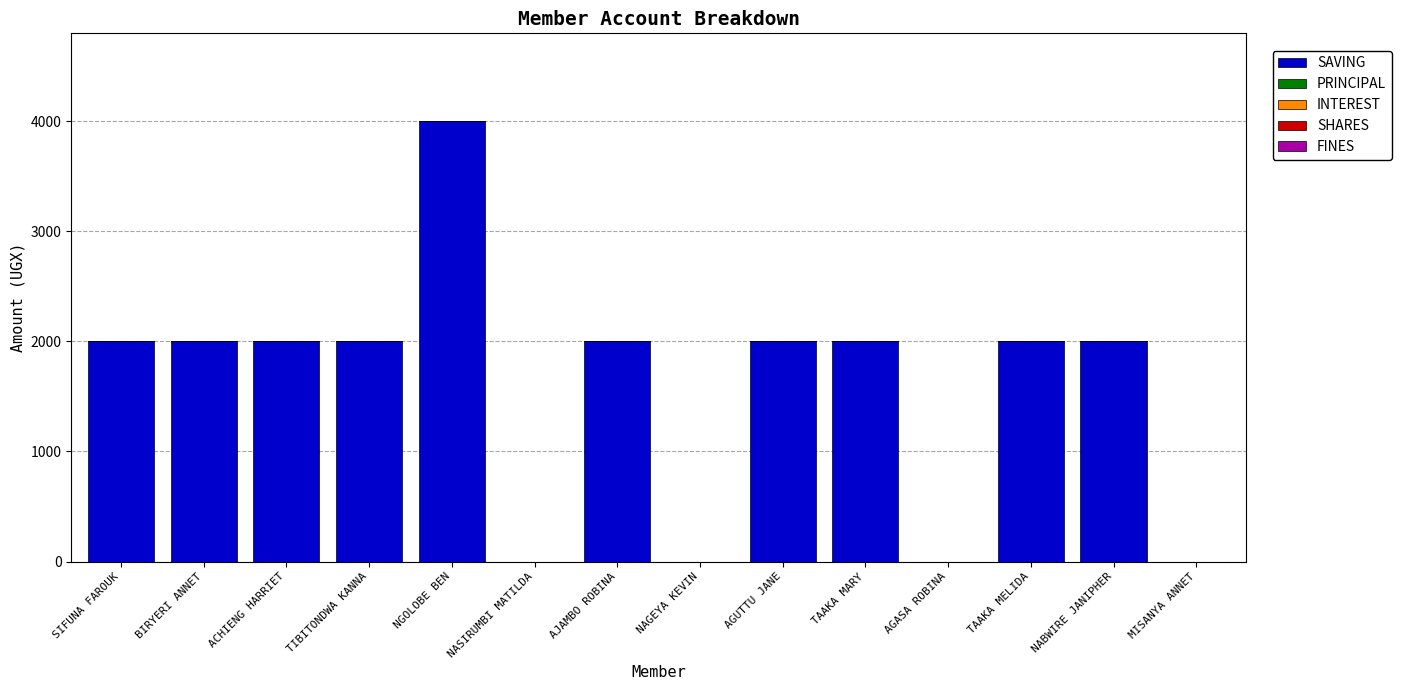

How many data points does each series have?

14